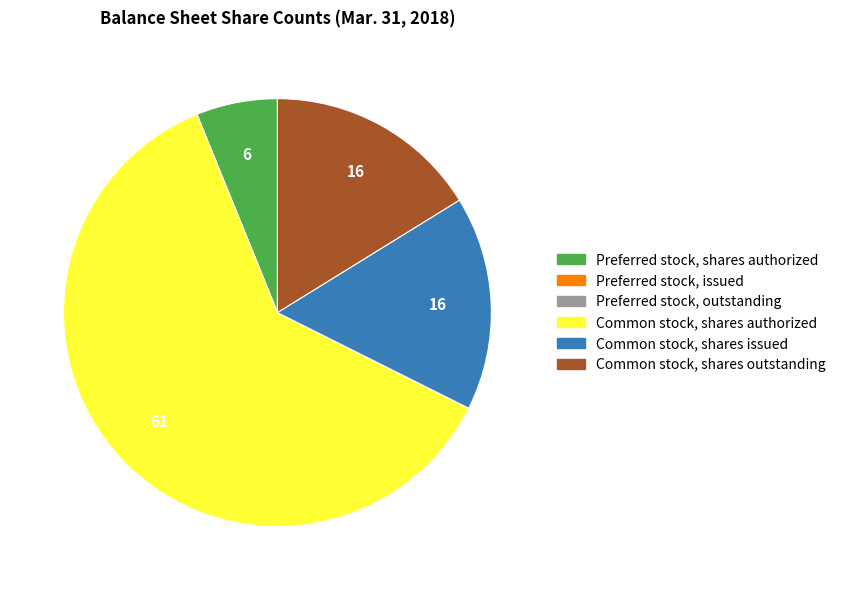

True or false: Common stock, shares issued accounts for 16% of the total.

True